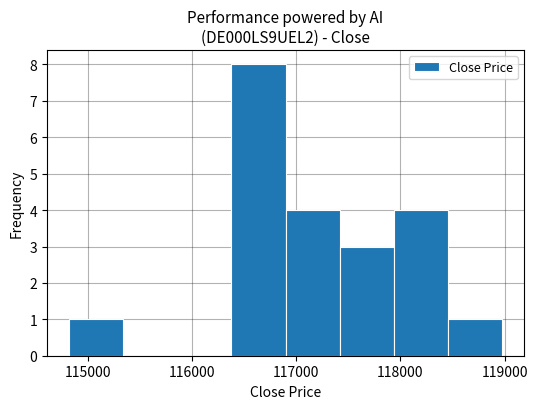

Reading left to right, list every bar in this chart as the range it spans on the x-axis followed by its height. Neither the bar edges nor the heights are printed on the chart, so give them approximately, as read against the axes.

114800 to 115300: 1
115300 to 115900: 0
115900 to 116400: 0
116400 to 116900: 8
116900 to 117400: 4
117400 to 117900: 3
117900 to 118500: 4
118500 to 119000: 1